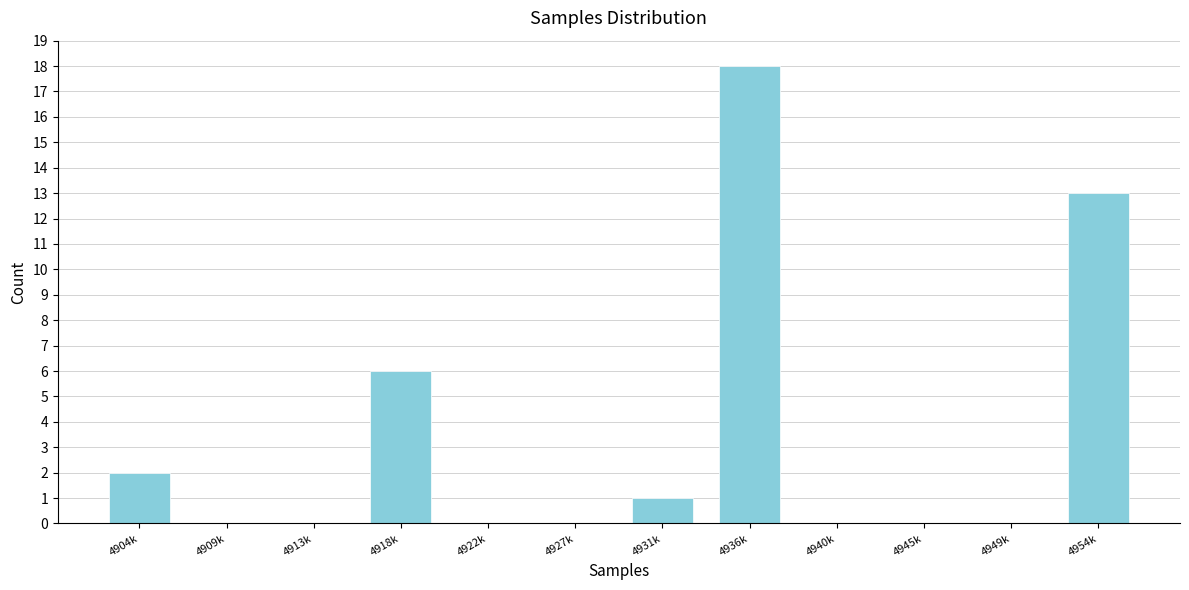

Reading right to left, extract all data points from this chart.

4954k=13	4949k=0	4945k=0	4940k=0	4936k=18	4931k=1	4927k=0	4922k=0	4918k=6	4913k=0	4909k=0	4904k=2